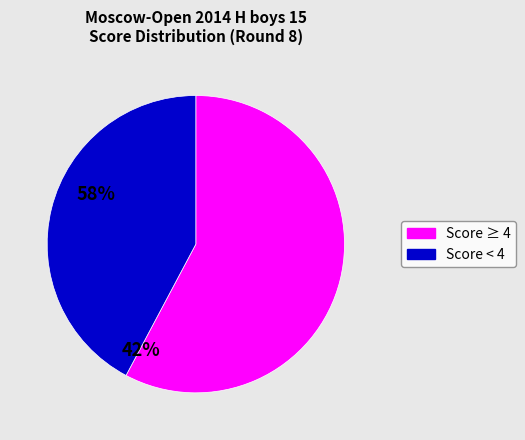

Does any single category account for the majority?

Yes